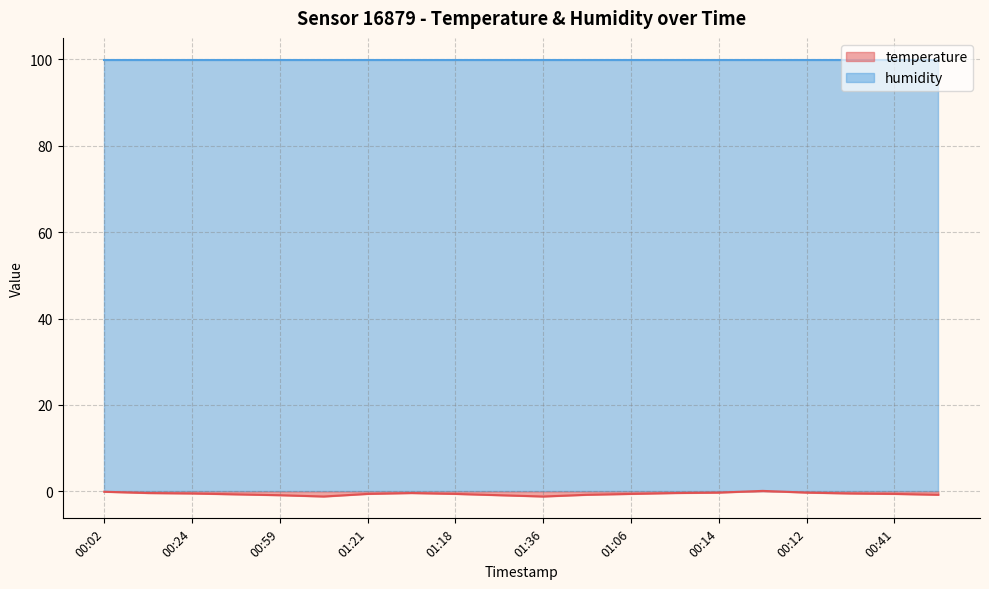

Rank the series at 00:24 from highest to lowest value.

humidity, temperature